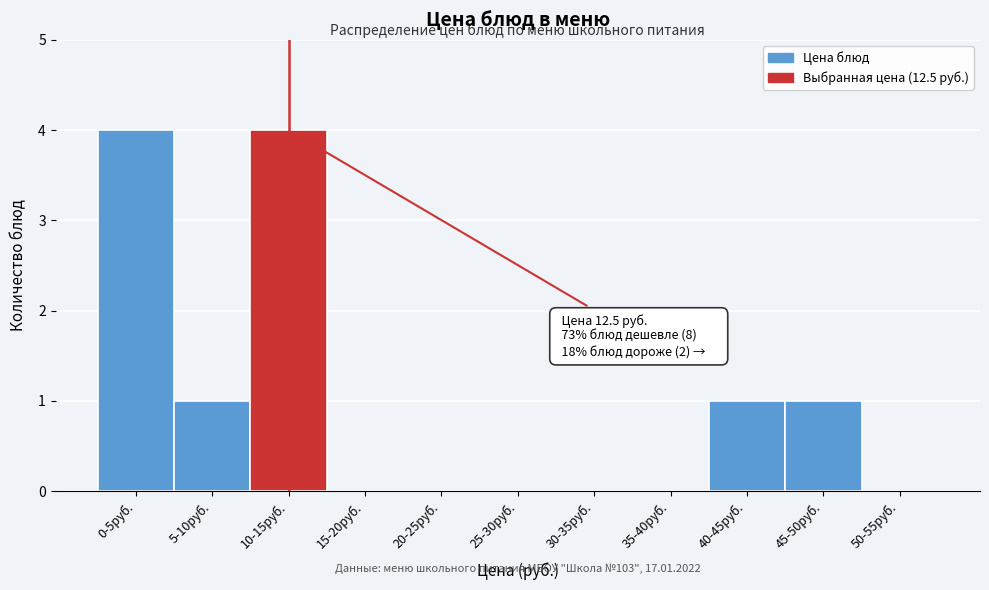

Reading right to left, what are all the values shown in this chart?

50-55руб.=0	45-50руб.=1	40-45руб.=1	35-40руб.=0	30-35руб.=0	25-30руб.=0	20-25руб.=0	15-20руб.=0	10-15руб.=4	5-10руб.=1	0-5руб.=4